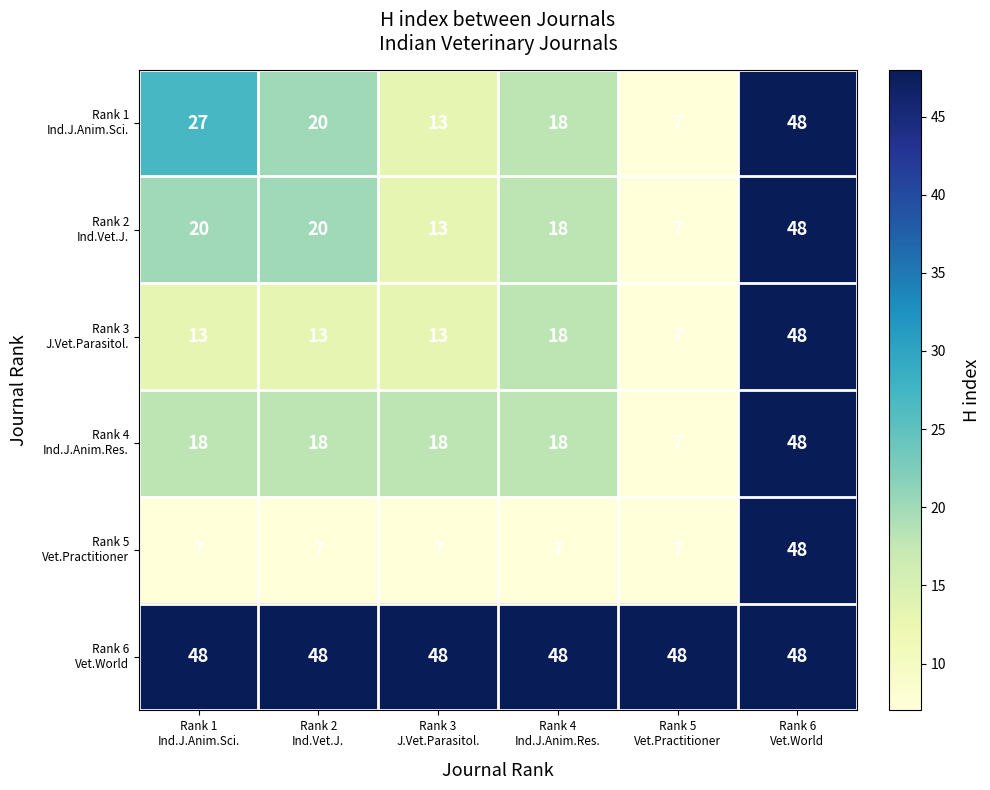

What is the maximum value shown in the chart?

48